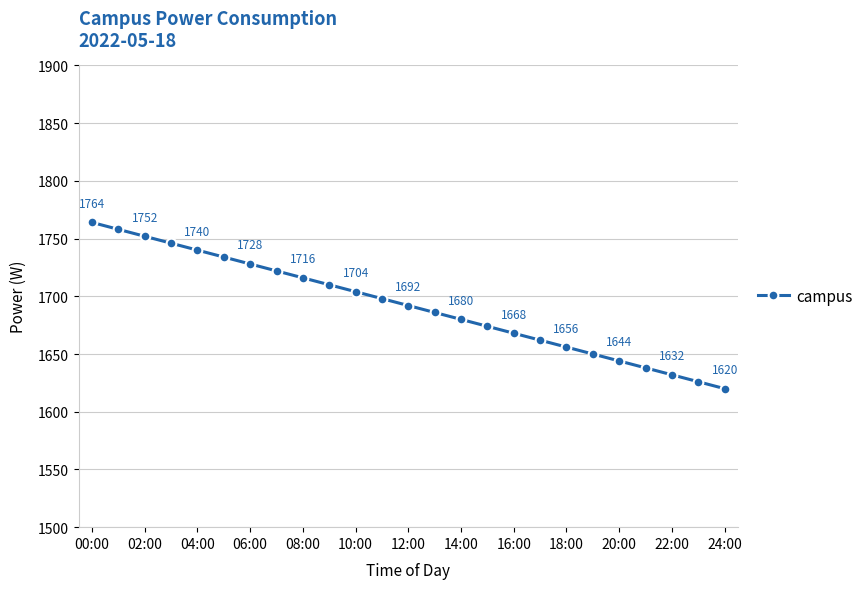

How many lines are shown in the chart?

1